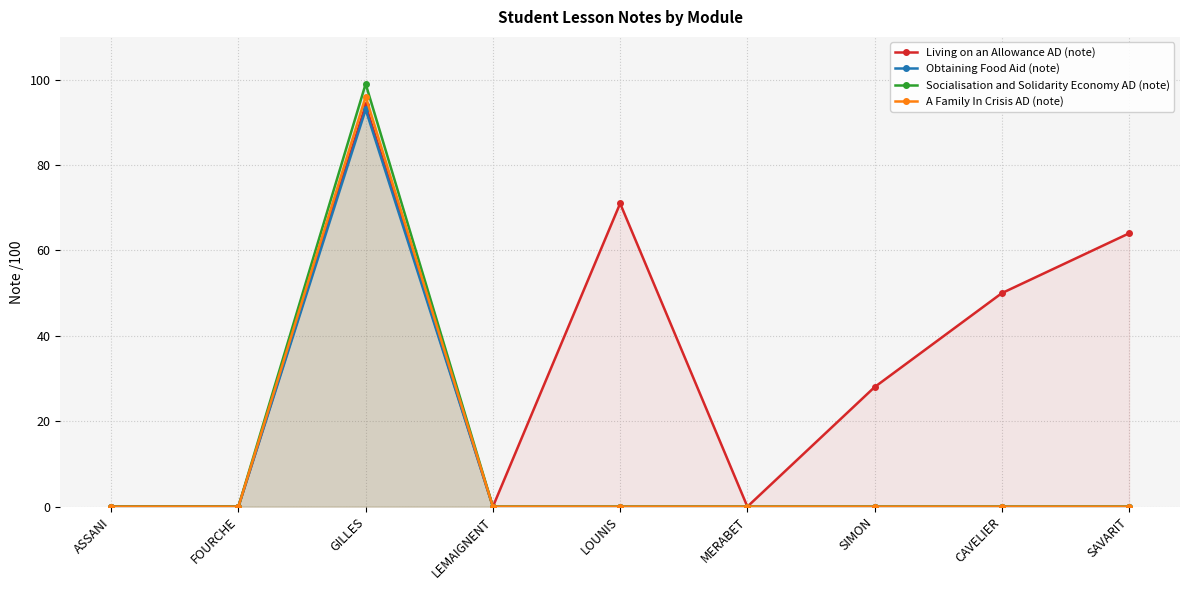

True or false: A Family In Crisis AD (note) has a value of 63 at SIMON.

False